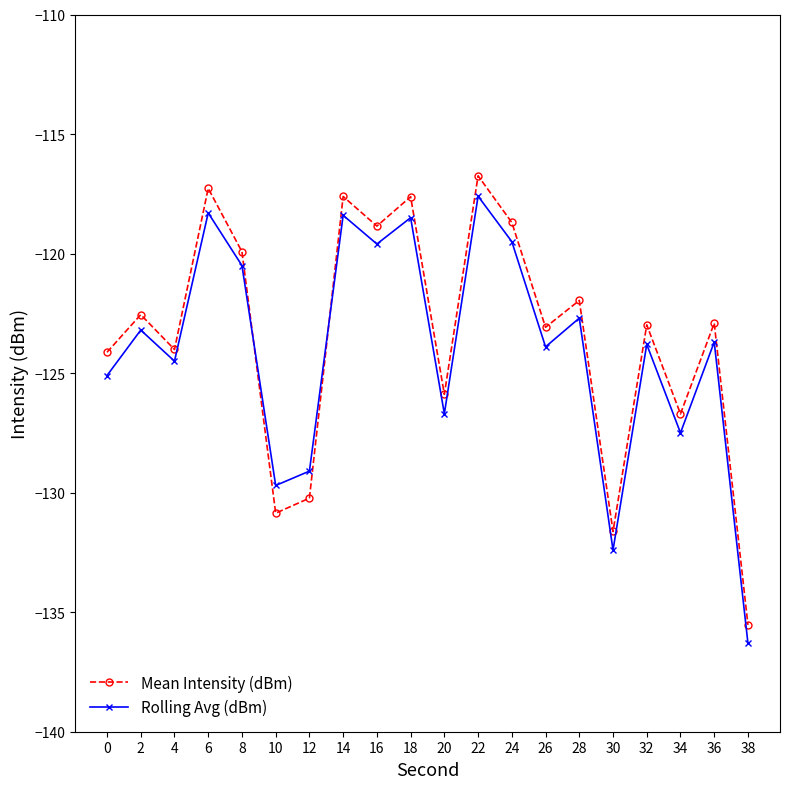

Is it true that Mean Intensity (dBm) equals -68.3 at 10?

False